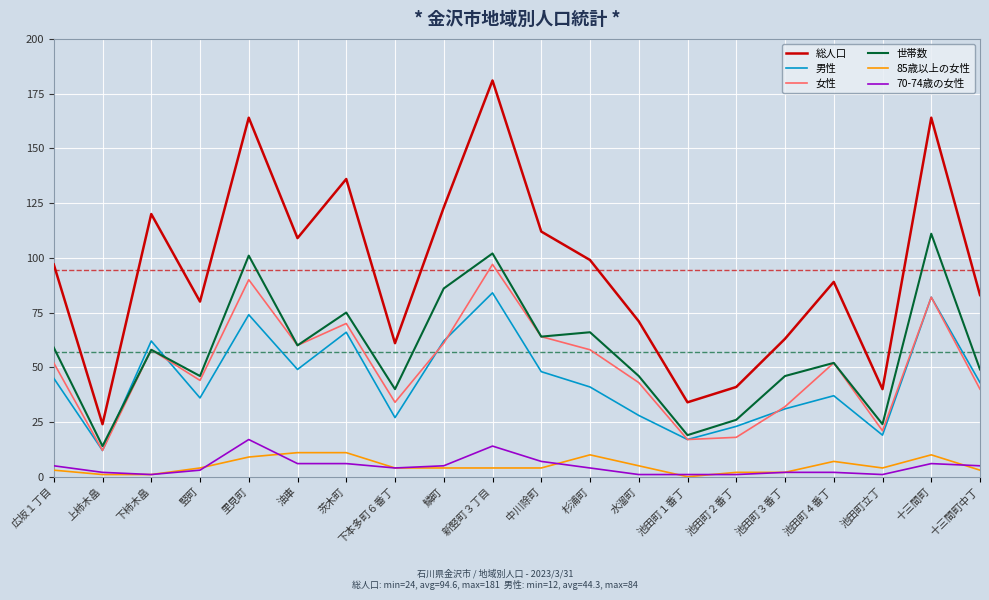

What is the lowest value of the 総人口 series?

24